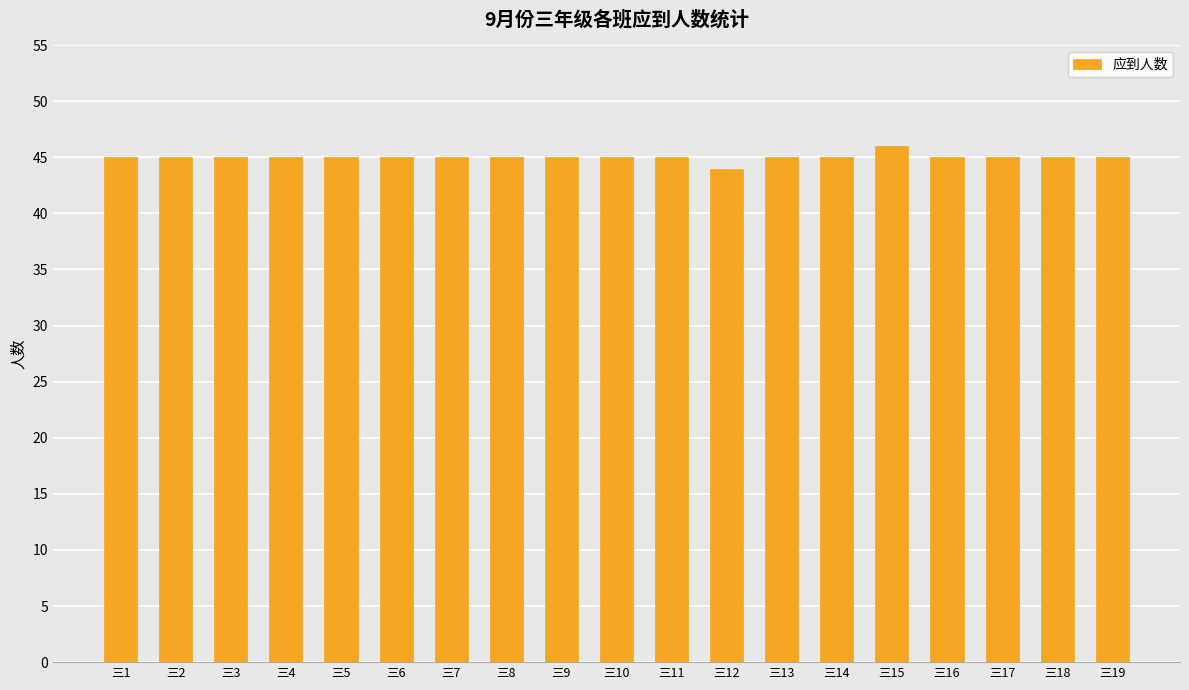

What is the approximate value at 三3?

45